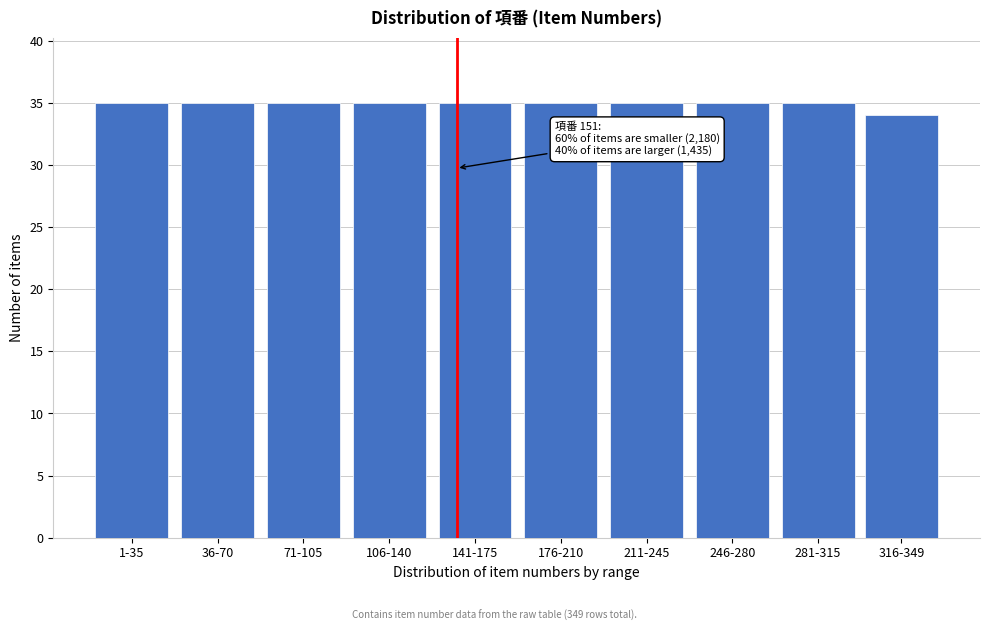

Reading left to right, transcribe all the data shown in this chart.

1-35=35	36-70=35	71-105=35	106-140=35	141-175=35	176-210=35	211-245=35	246-280=35	281-315=35	316-349=34